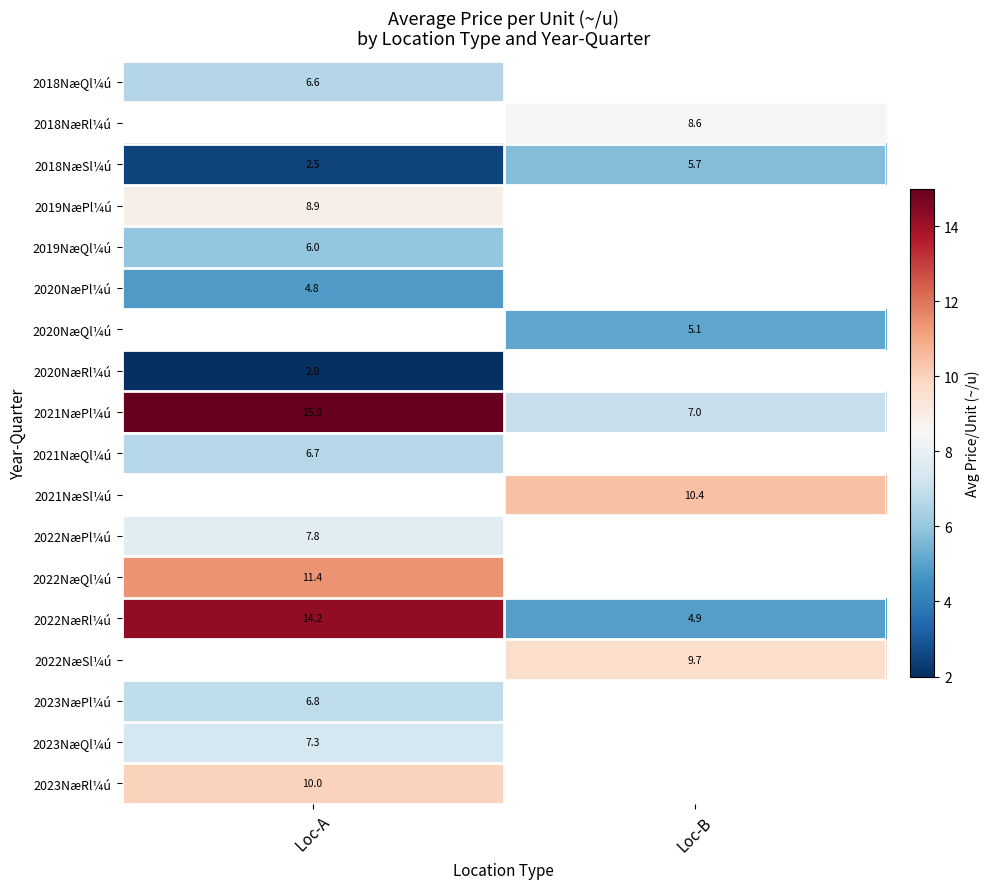

Is it true that 2023NæRl¼ú equals 4.5 at  Loc-A?

False